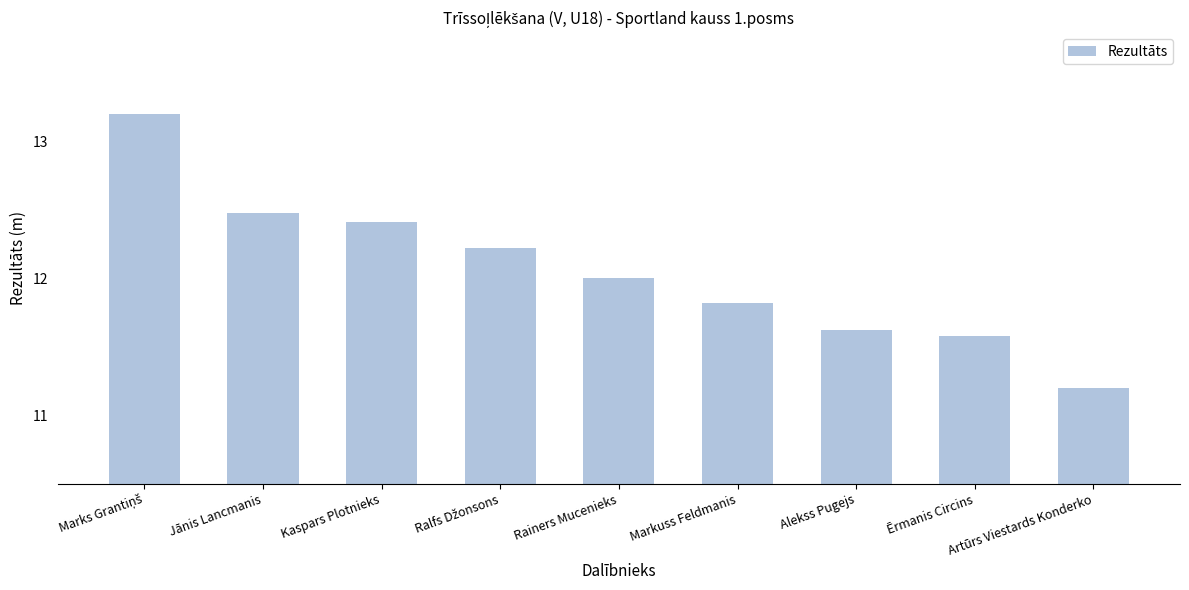

Reading right to left, what are all the values shown in this chart?

11.2	11.6	11.6	11.8	12.0	12.2	12.4	12.5	13.2